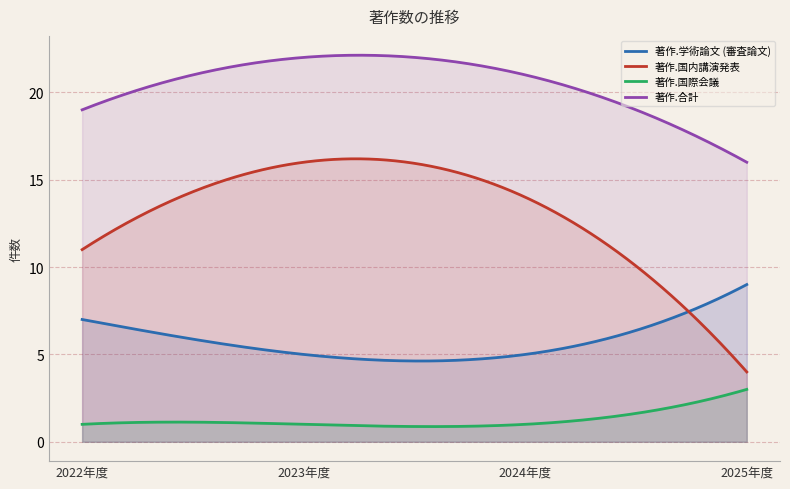

How many data points in 著作.国内講演発表 are less than 14?

2